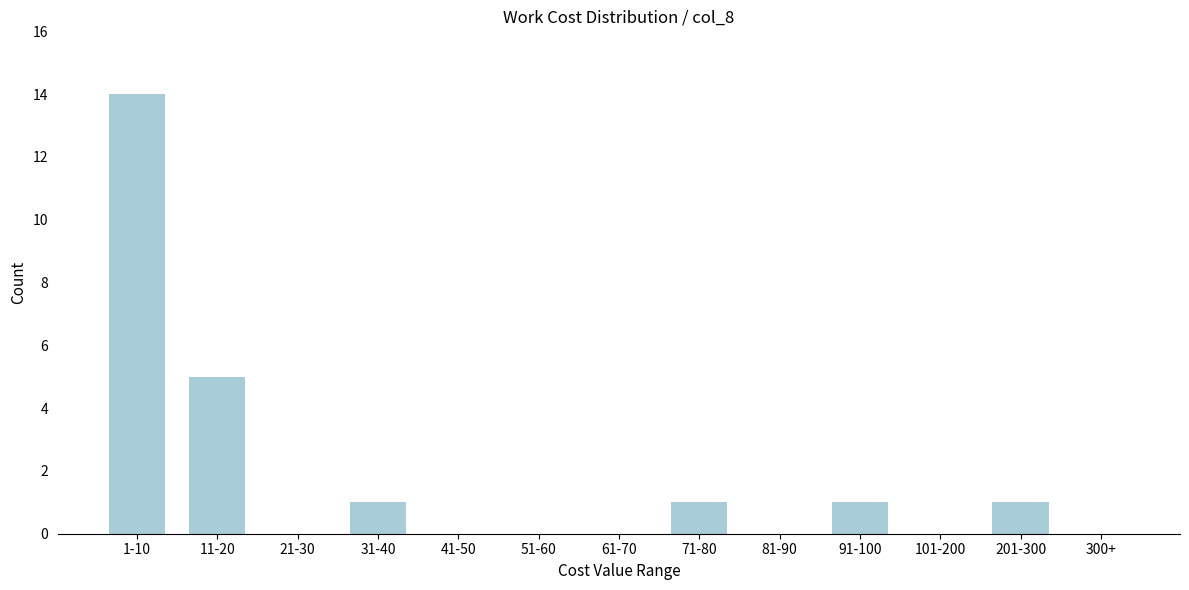

Reading left to right, transcribe all the data shown in this chart.

1-10=14	11-20=5	21-30=0	31-40=1	41-50=0	51-60=0	61-70=0	71-80=1	81-90=0	91-100=1	101-200=0	201-300=1	300+=0